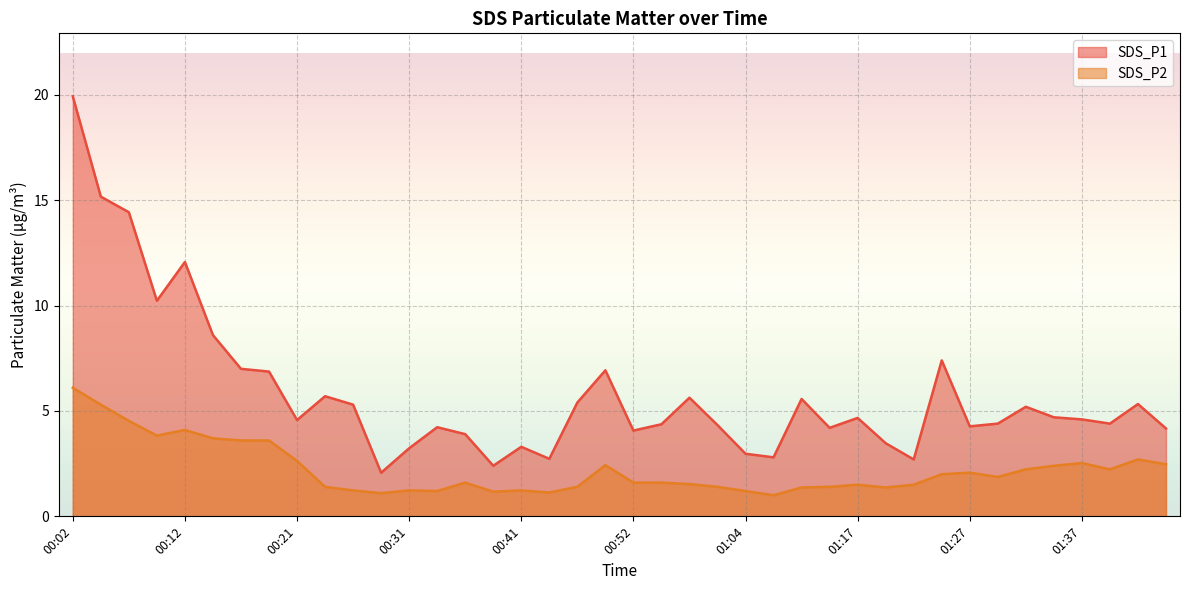

Is it true that SDS_P2 equals 1.4 at 01:09?

True